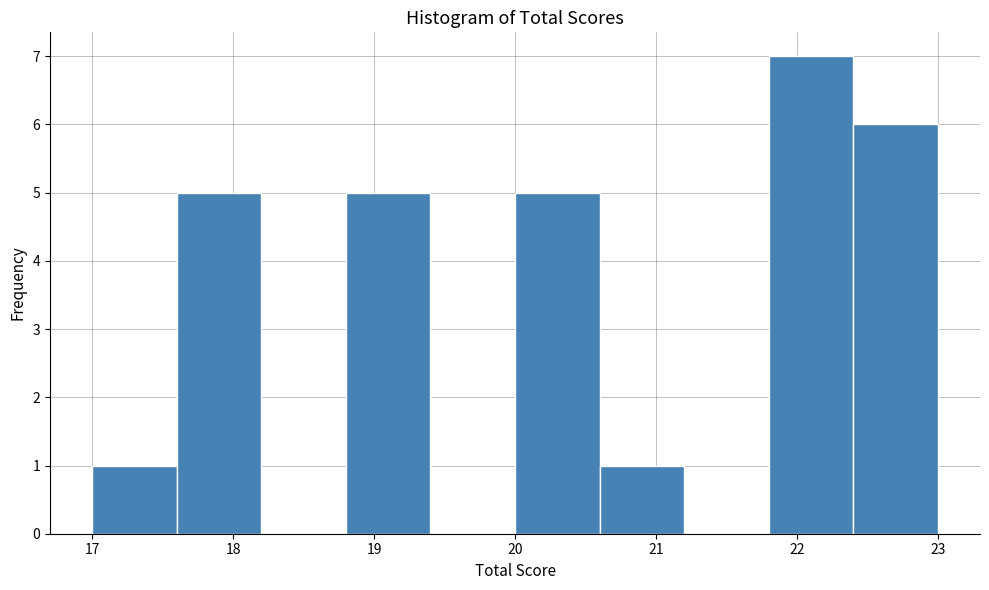

Reading left to right, transcribe this chart: for each bar, give the range it covers on the x-axis and its height. The values are not printed on the chart, so give them approximately, as read against the axis.

17.0 to 17.6: 1
17.6 to 18.2: 5
18.2 to 18.8: 0
18.8 to 19.4: 5
19.4 to 20.0: 0
20.0 to 20.6: 5
20.6 to 21.2: 1
21.2 to 21.8: 0
21.8 to 22.4: 7
22.4 to 23.0: 6